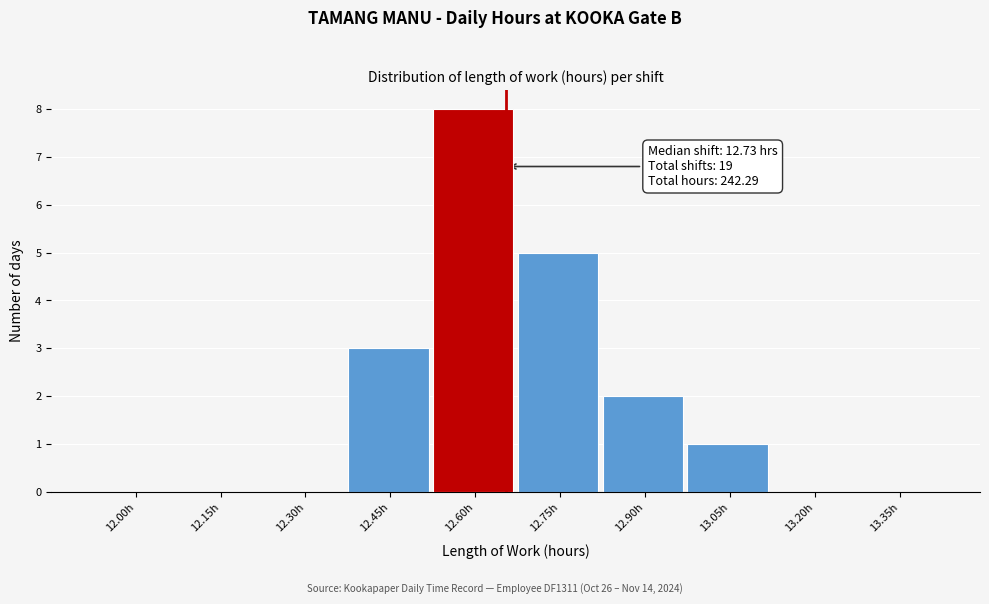

Reading left to right, extract all data points from this chart.

12.00h=0	12.15h=0	12.30h=0	12.45h=3	12.60h=8	12.75h=5	12.90h=2	13.05h=1	13.20h=0	13.35h=0